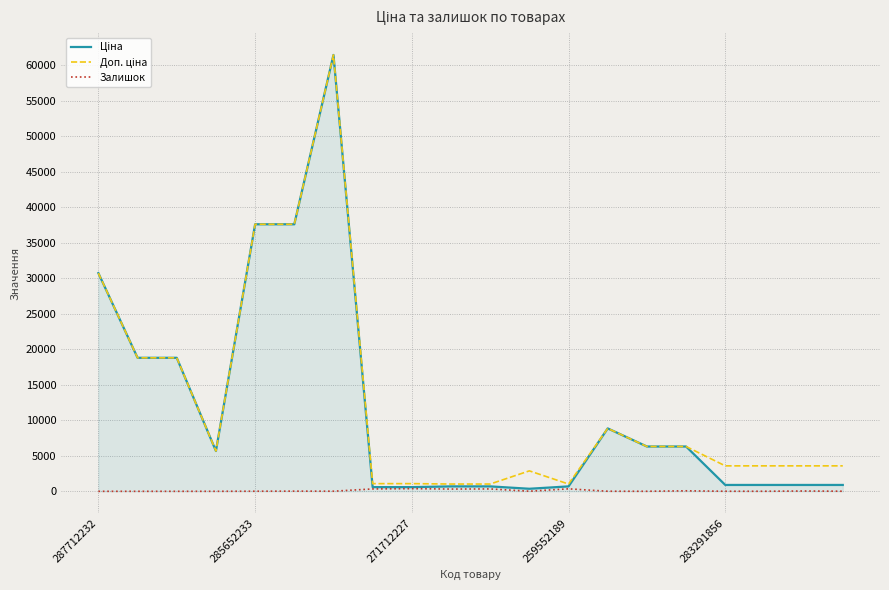

What is the difference between the maximum and minimum values in the Залишок series?

374.0